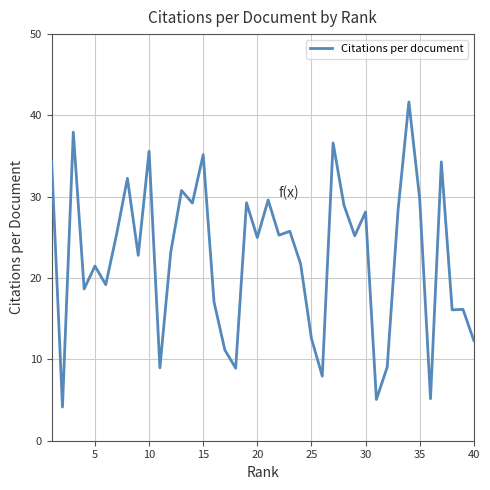

What is the maximum value shown in the chart?

41.7